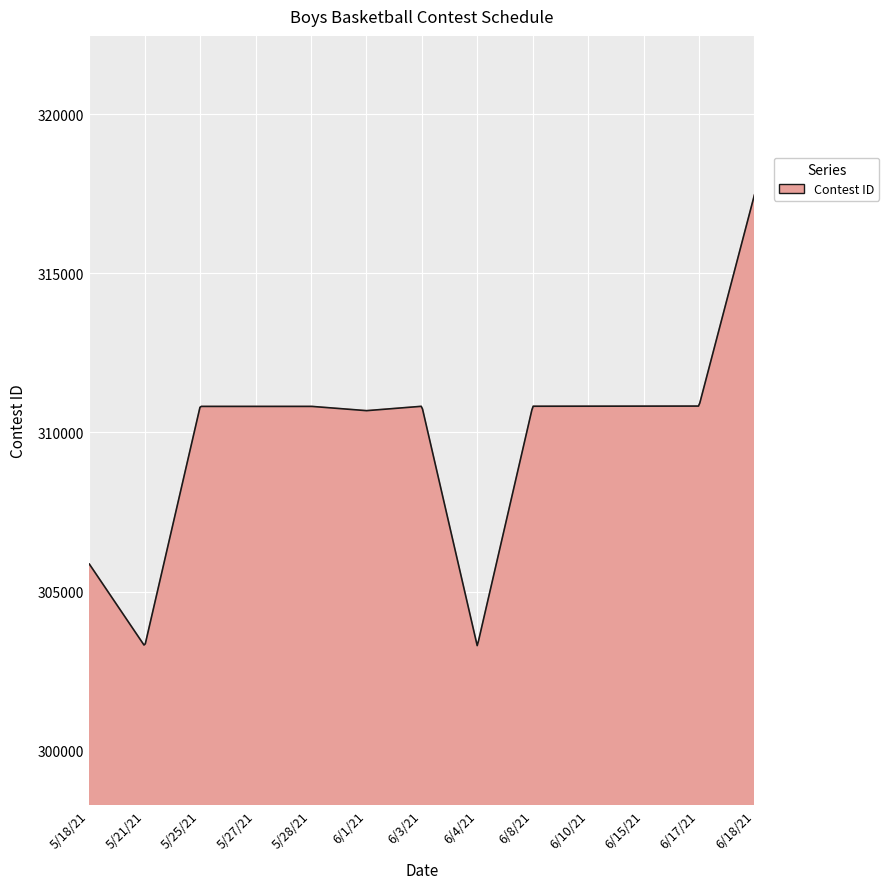

How many lines are shown in the chart?

1